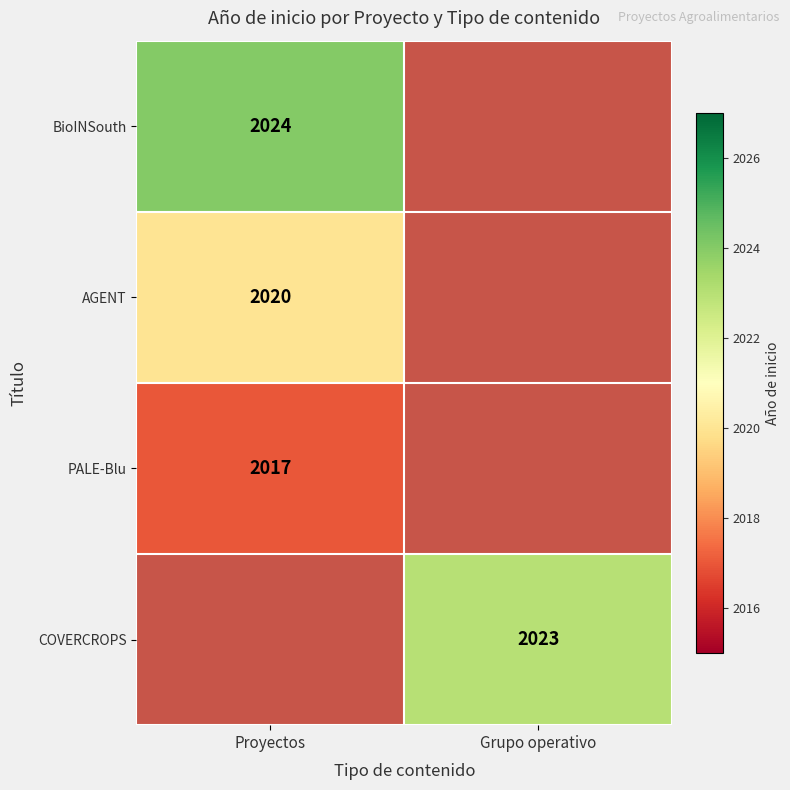

The value of BioINSouth at Proyectos is 1279. True or false?

False